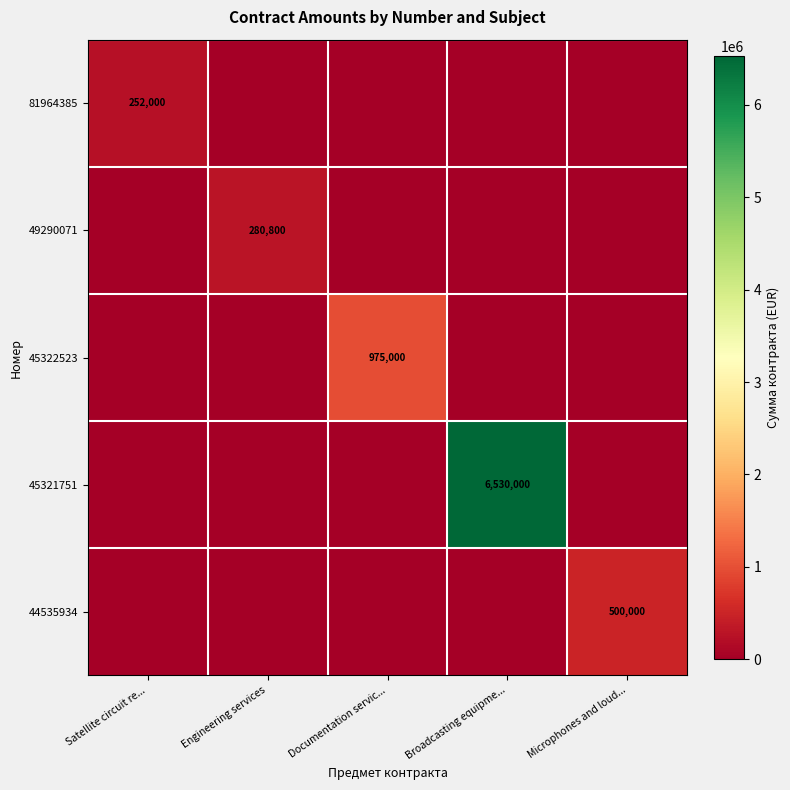

At which label does 45322523 reach its peak?

Documentation servic...